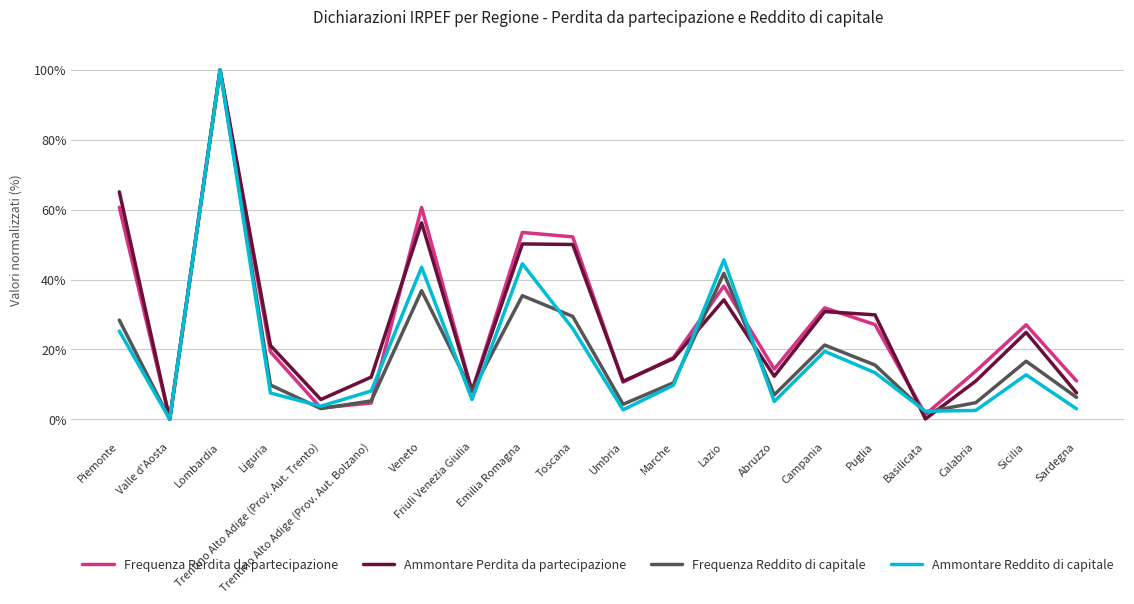

At which category is the sum across all series the highest?

Lombardia